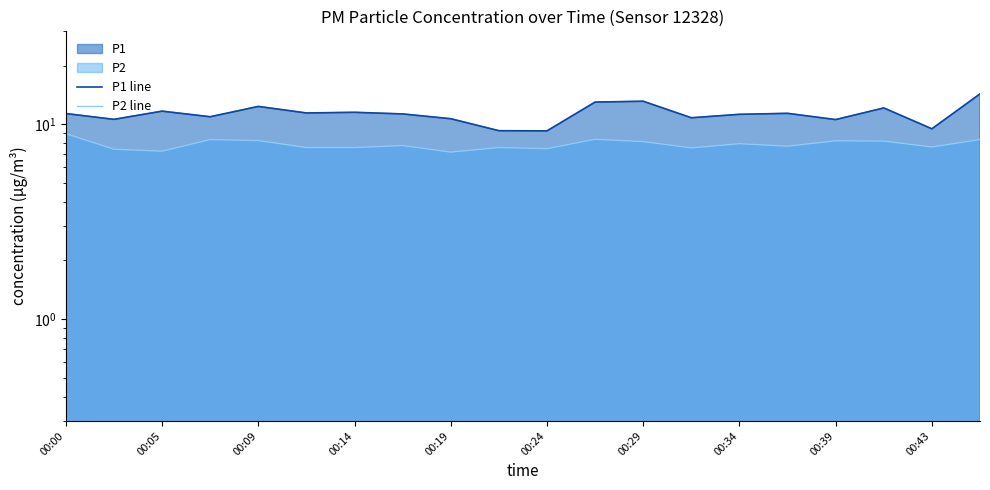

What is the sum of all P1 line values?

226.4